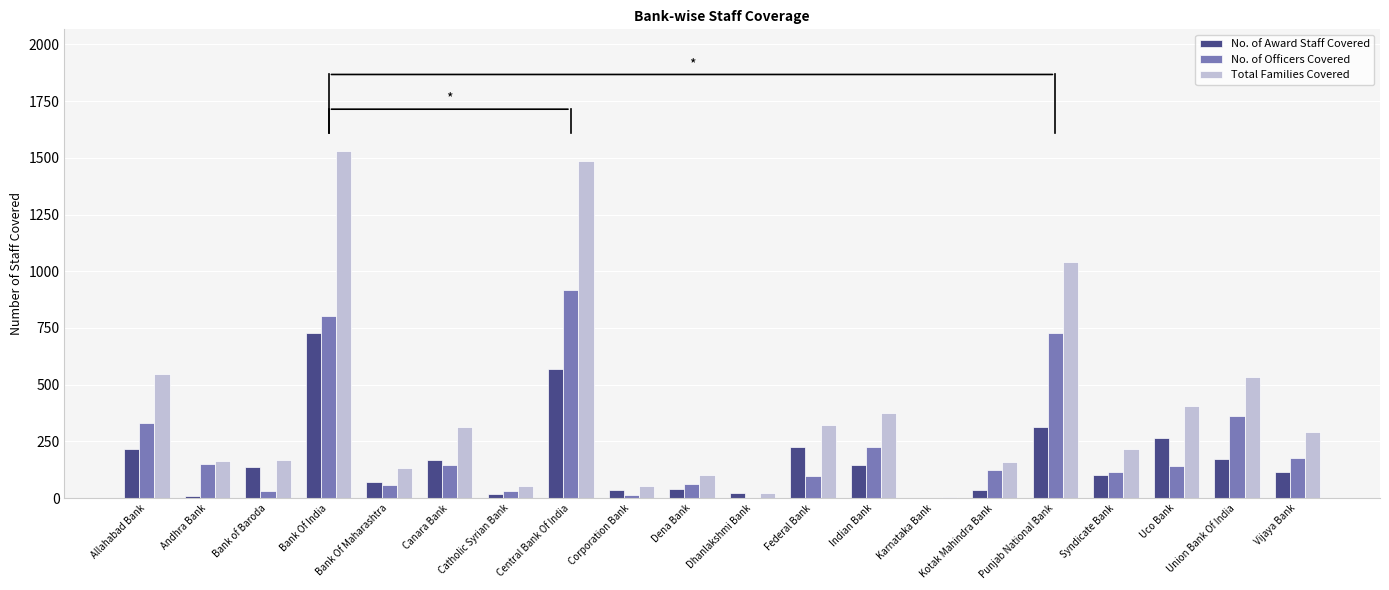

At which label does Total Families Covered first exceed 293?

Allahabad Bank